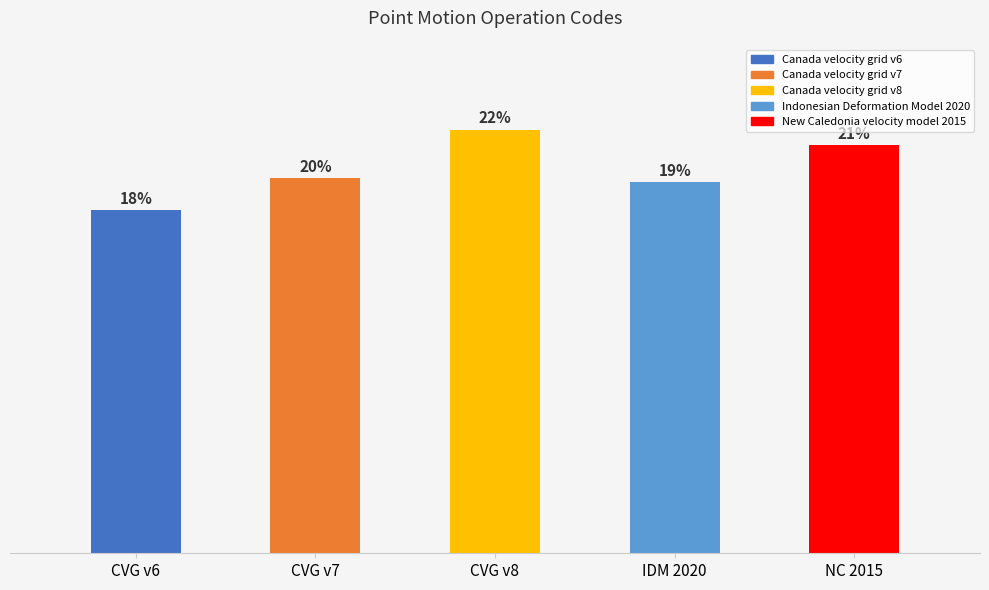

List the labels in order of value, largest first.

CVG v8, NC 2015, CVG v7, IDM 2020, CVG v6